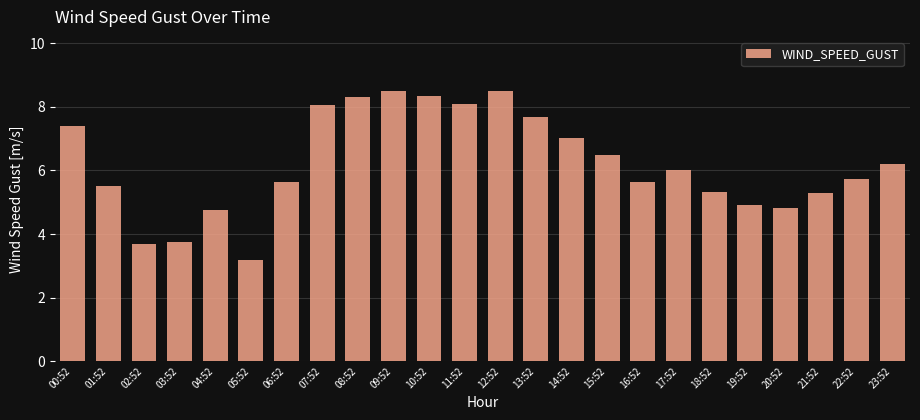

Reading left to right, what are all the values shown in this chart?

7.4	5.5	3.7	3.8	4.8	3.2	5.6	8.1	8.3	8.5	8.3	8.1	8.5	7.7	7.0	6.5	5.6	6.0	5.3	4.9	4.8	5.3	5.7	6.2